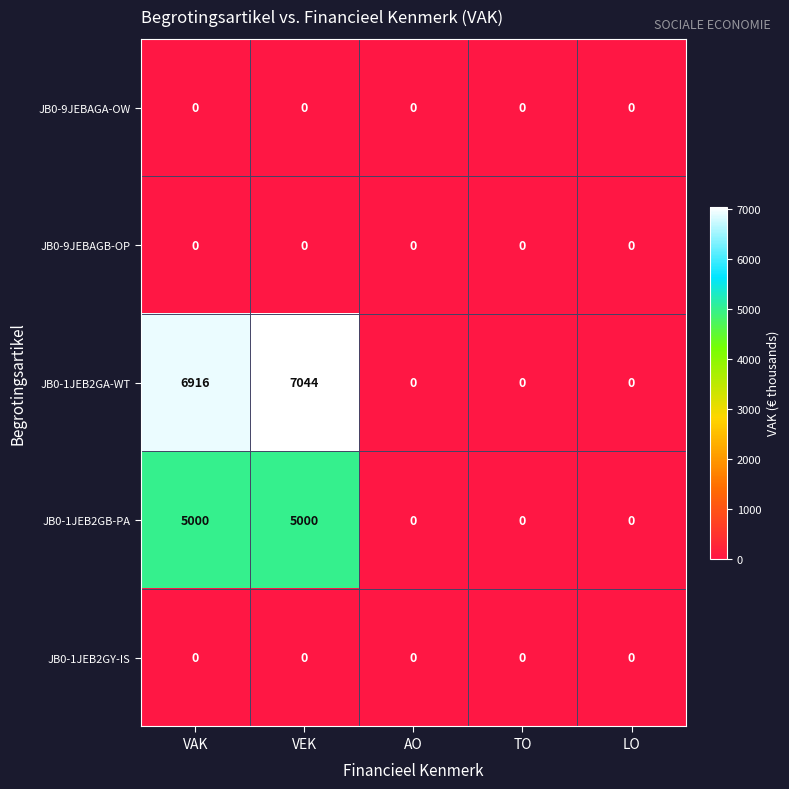

True or false: JB0-1JEB2GB-PA has a value of 1487 at VAK.

False